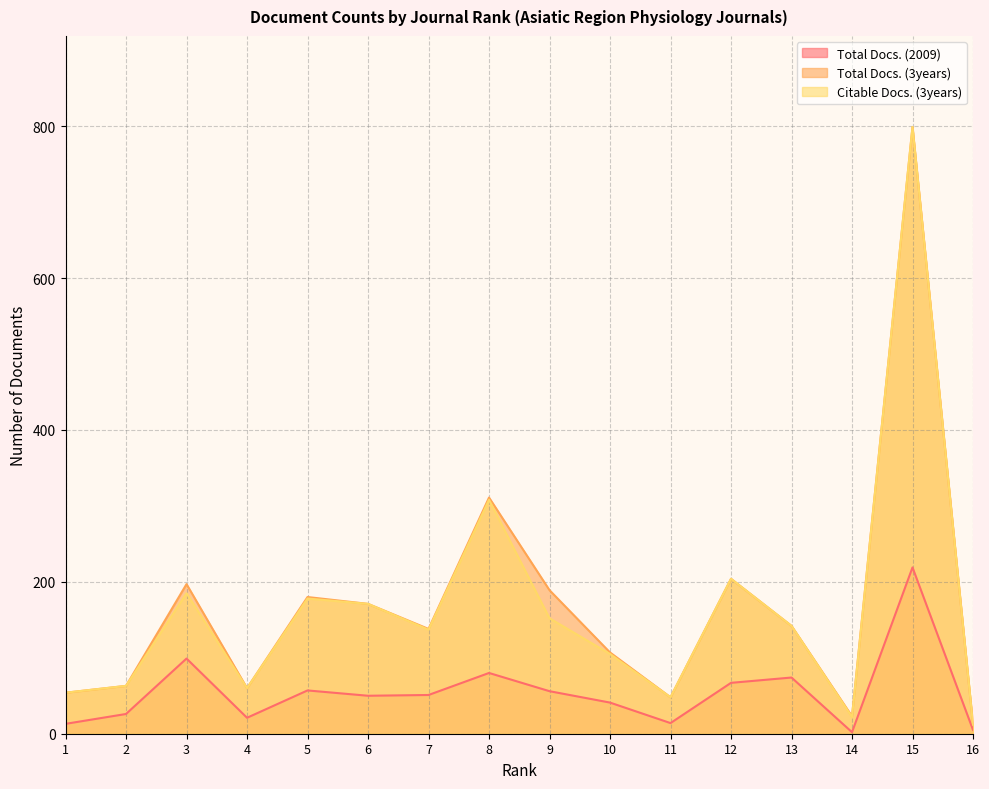

Where is Total Docs. (2009) nearest to the value 110?

3